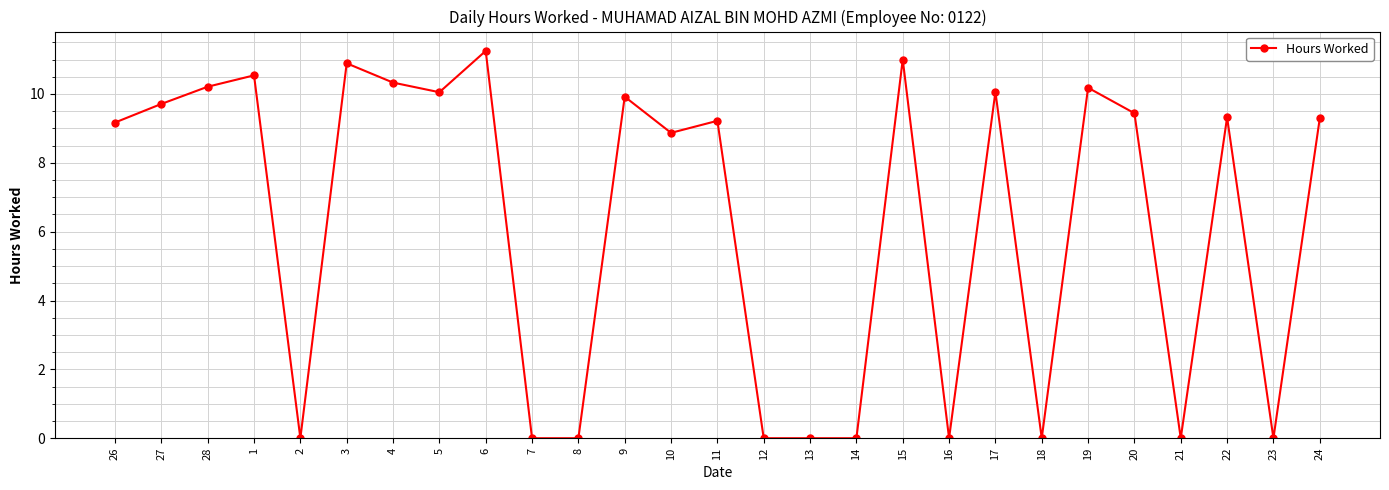

What is the label of the 14th point from the right?

11